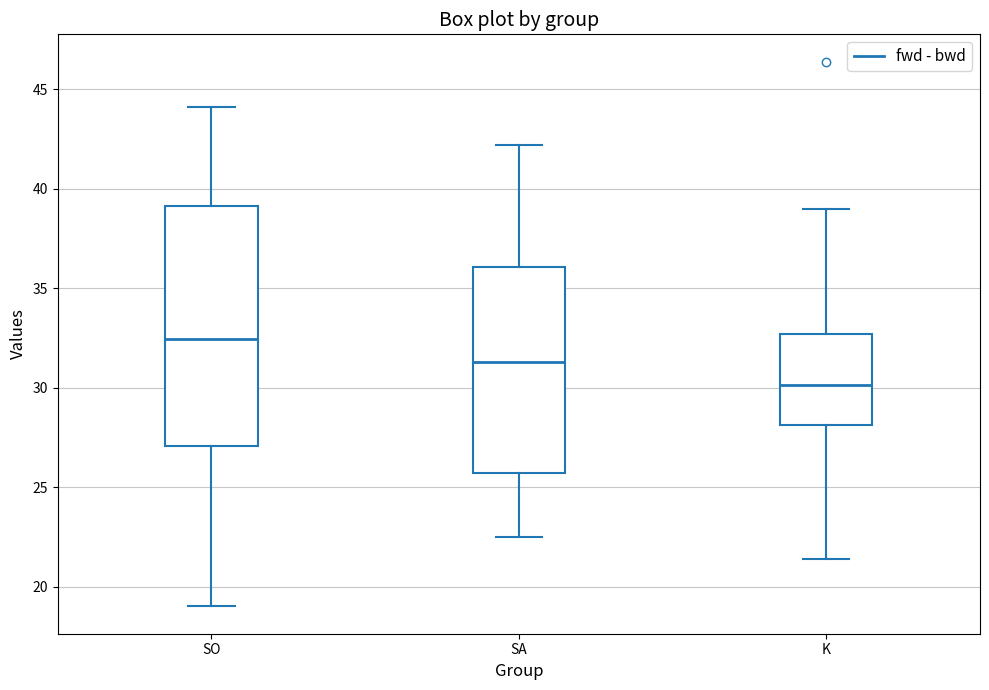

Reading left to right, read every box against the y-axis: the position of its median line, the range the box covers, and the ends of its whiskers. The values are not printed on the chart, so give them approximately, as read against the axis.

SO: median 32.5, box 27.0 to 39.0, whiskers 19.0 to 44.0
SA: median 31.5, box 25.5 to 36.0, whiskers 22.5 to 42.0
K: median 30.0, box 28.0 to 32.5, whiskers 21.5 to 39.0